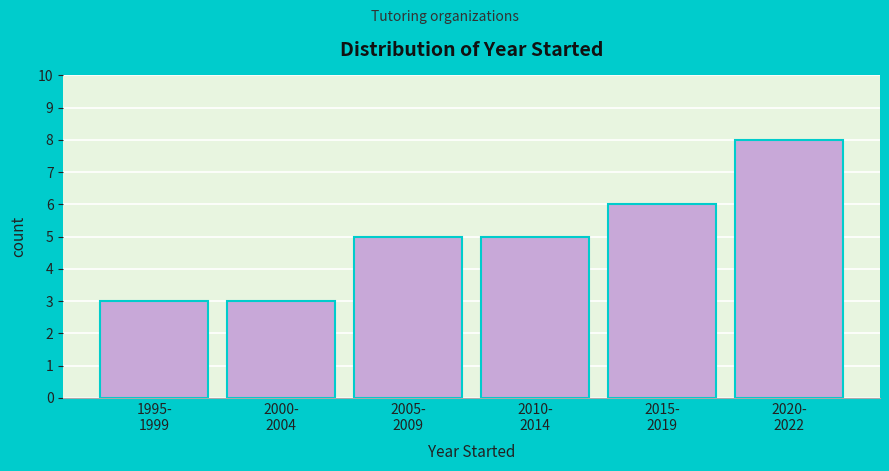

Reading right to left, list all the values displayed in this chart.

8	6	5	5	3	3